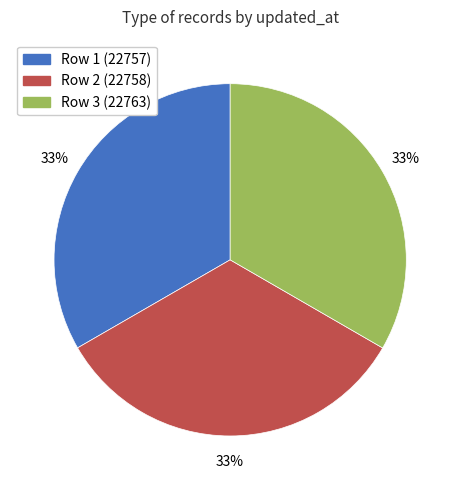

Does any single category account for the majority?

No